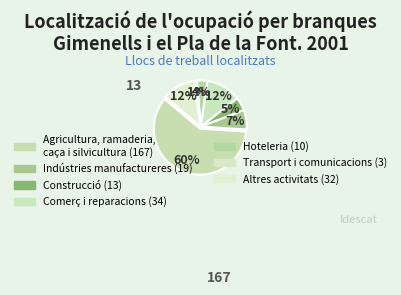

What is the smallest slice in the pie chart?

Transport i comunicacions